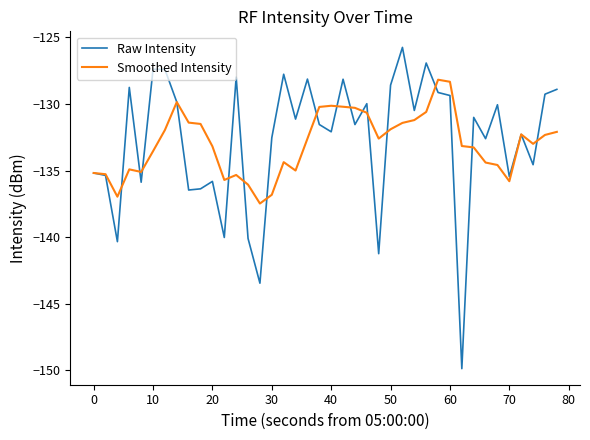

Does the chart display data point markers on the line(s)?

No